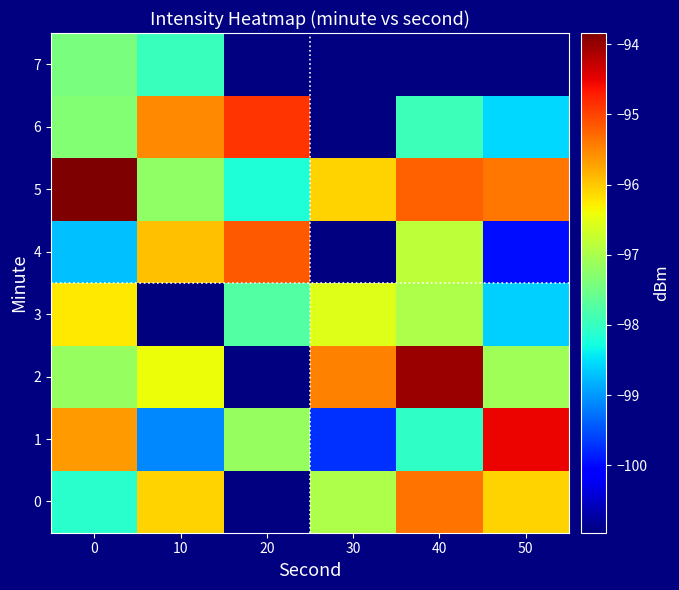

Which category has the lowest value across all series?

10